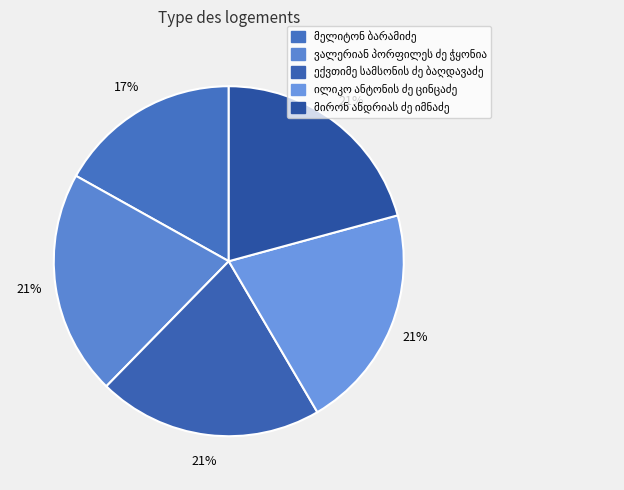

To the nearest percent, what is the combined percentage of მირონ ანდრიას ძე იმნაძე and ექვთიმე სამსონის ძე ბაღდავაძე?

42%